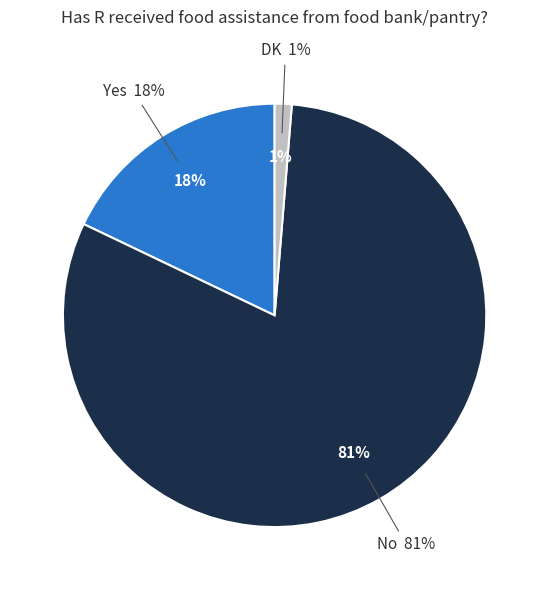

Combined, what portion of the pie is No and DK?

82.1%